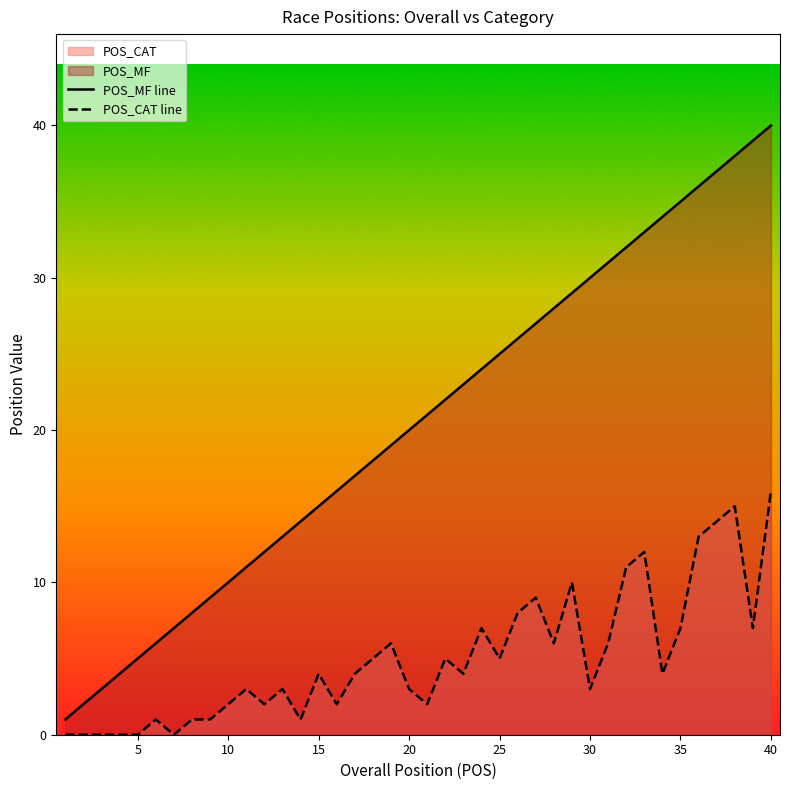

Reading left to right, extract all data points from this chart.

POS_MF line: 1	2	3	4	5	6	7	8	9	10	11	12	13	14	15	16	17	18	19	20	21	22	23	24	25	26	27	28	29	30	31	32	33	34	35	36	37	38	39	40
POS_CAT line: 0	0	0	0	0	1	0	1	1	2	3	2	3	1	4	2	4	5	6	3	2	5	4	7	5	8	9	6	10	3	6	11	12	4	7	13	14	15	7	16